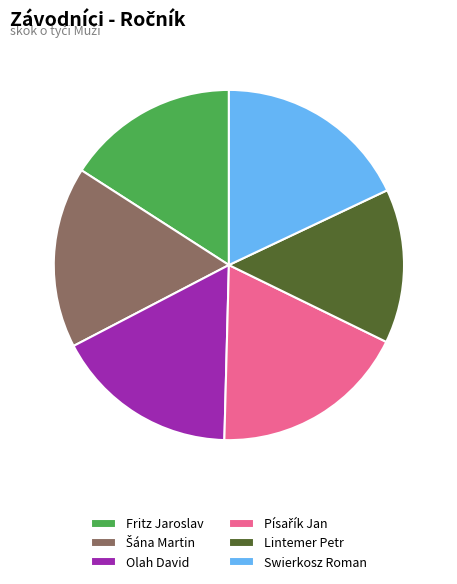

Which has a higher value, Fritz Jaroslav or Swierkosz Roman?

Swierkosz Roman